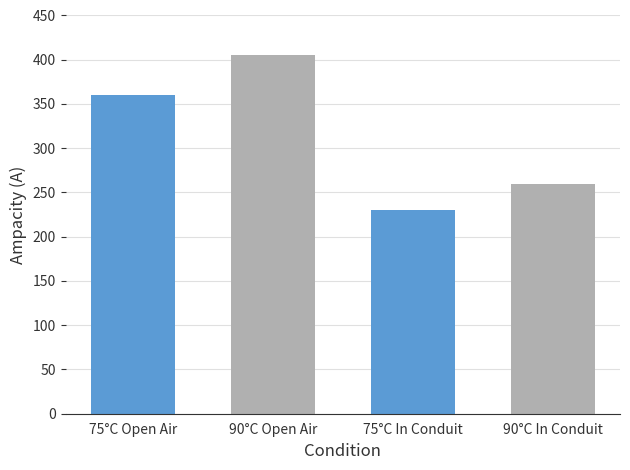

Rank the categories by value from lowest to highest.

75°C In Conduit, 90°C In Conduit, 75°C Open Air, 90°C Open Air